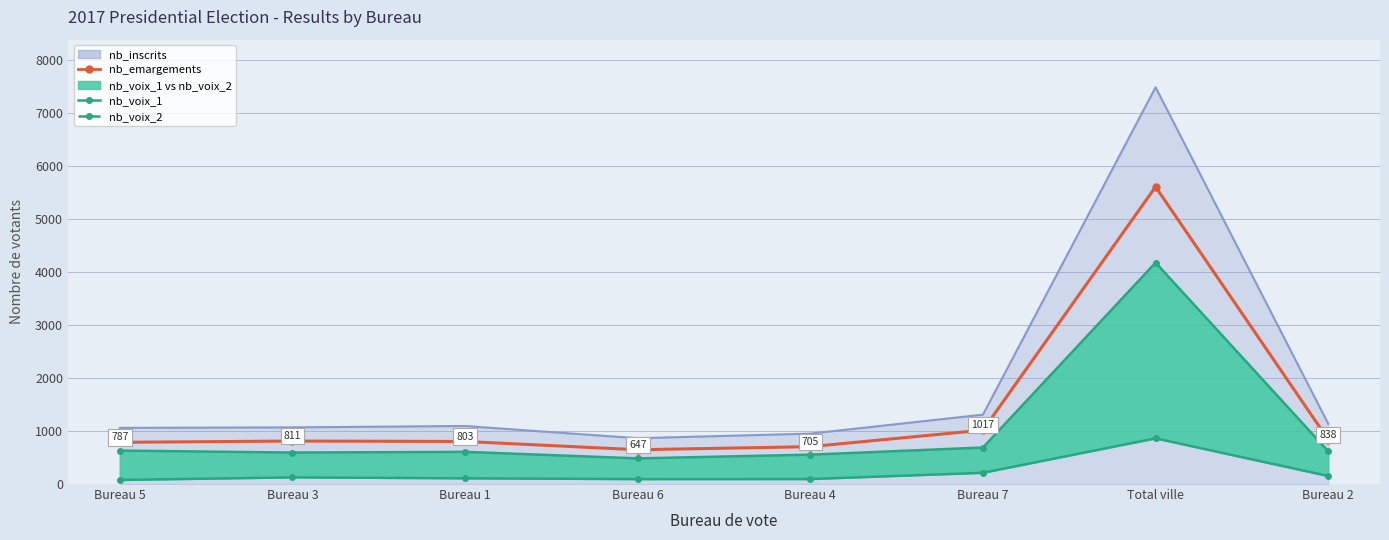

True or false: nb_emargements and nb_voix_2 cross at least once.

False